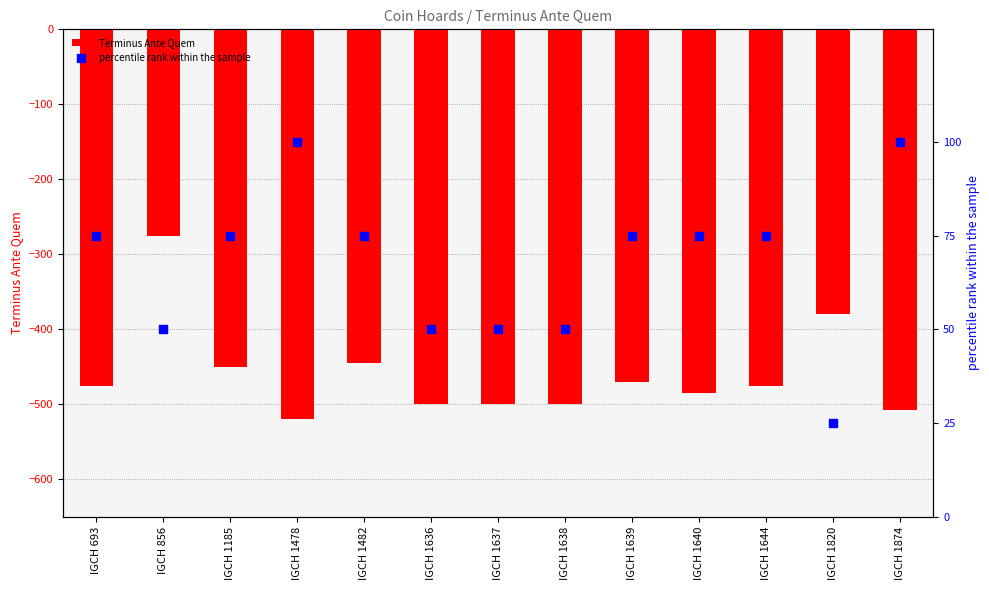

At how many categories does at least one series exceed -220?

13